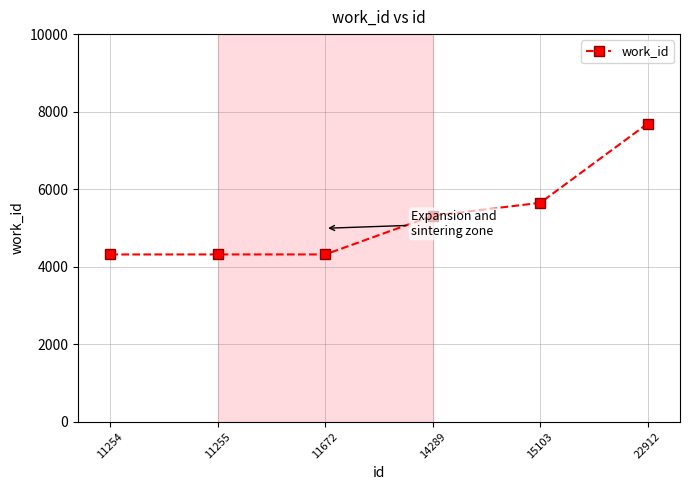

Does the chart display data point markers on the line(s)?

Yes